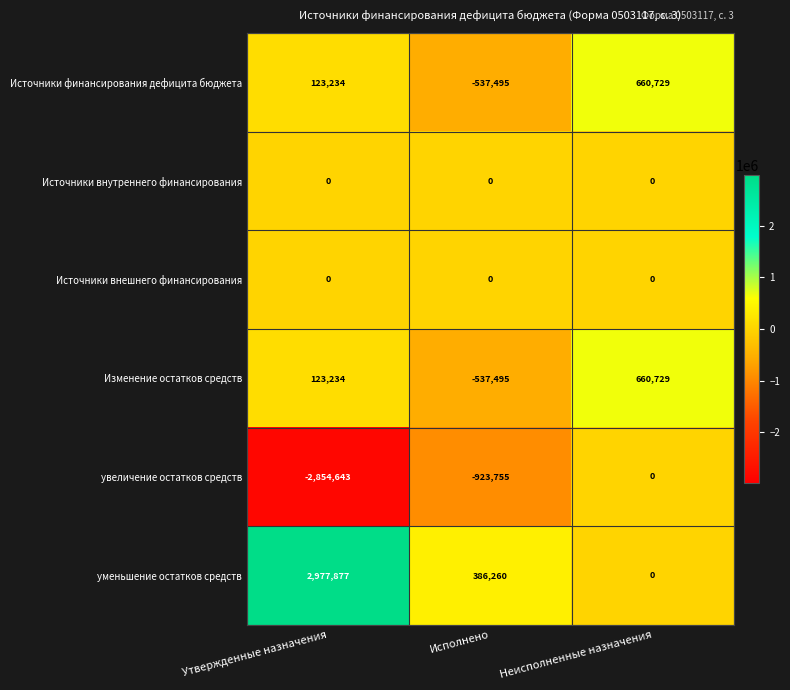

What is the greatest value displayed?

2977877